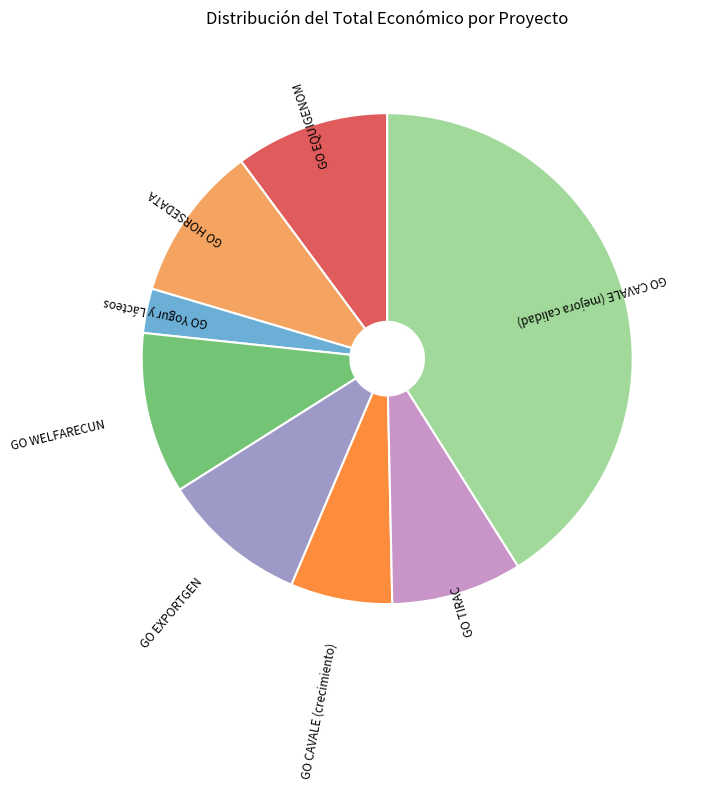

Which slice is the largest?

GO CAVALE (mejora calidad)